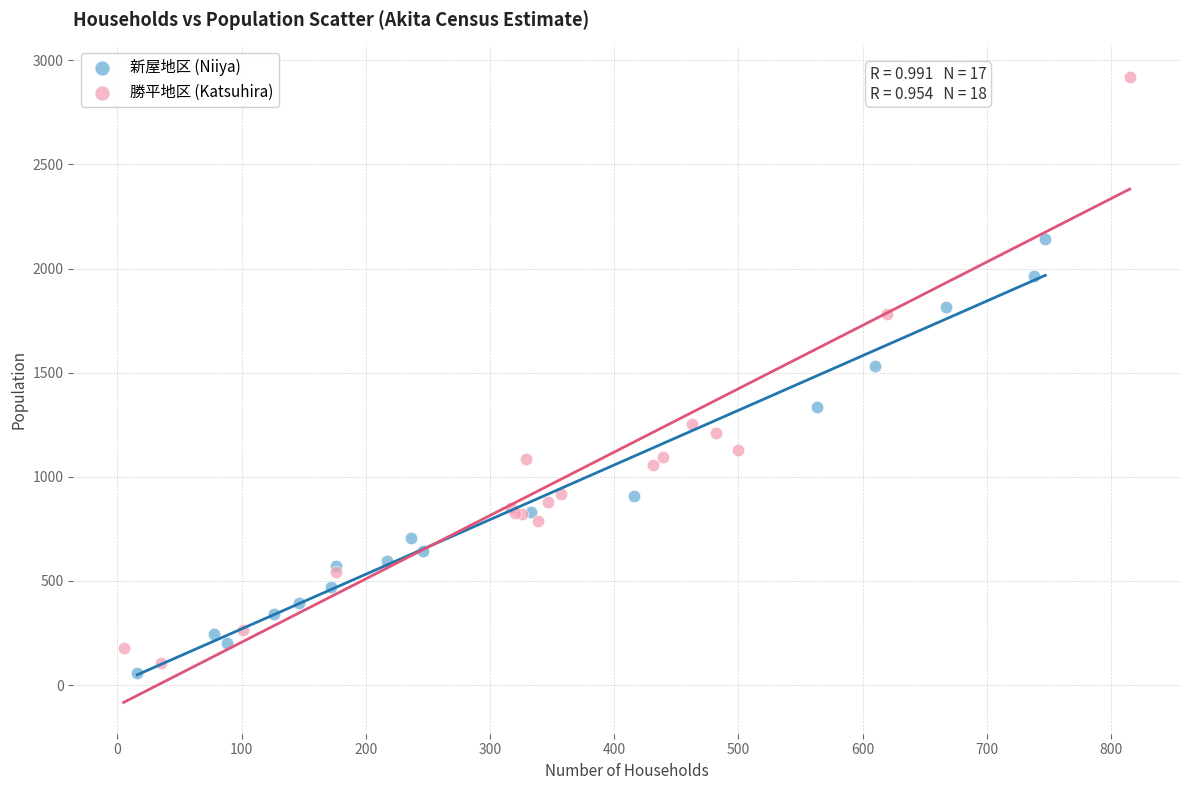

Which series has the largest Y range (max minus min)?

勝平地区 (Katsuhira)